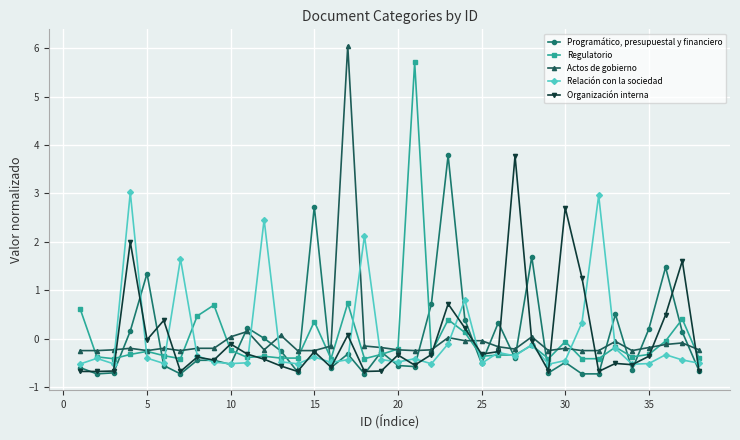

True or false: Relación con la sociedad and Actos de gobierno cross at least once.

True